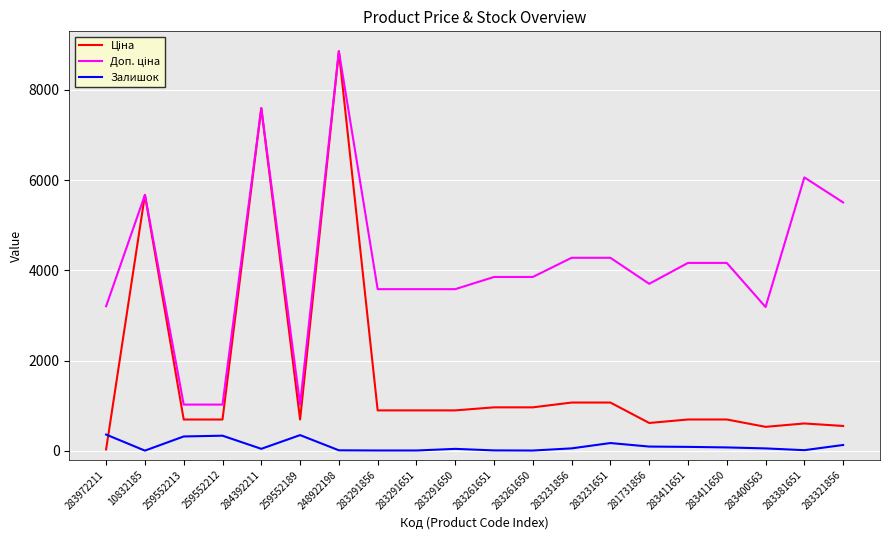

What is the greatest value displayed?

8856.7